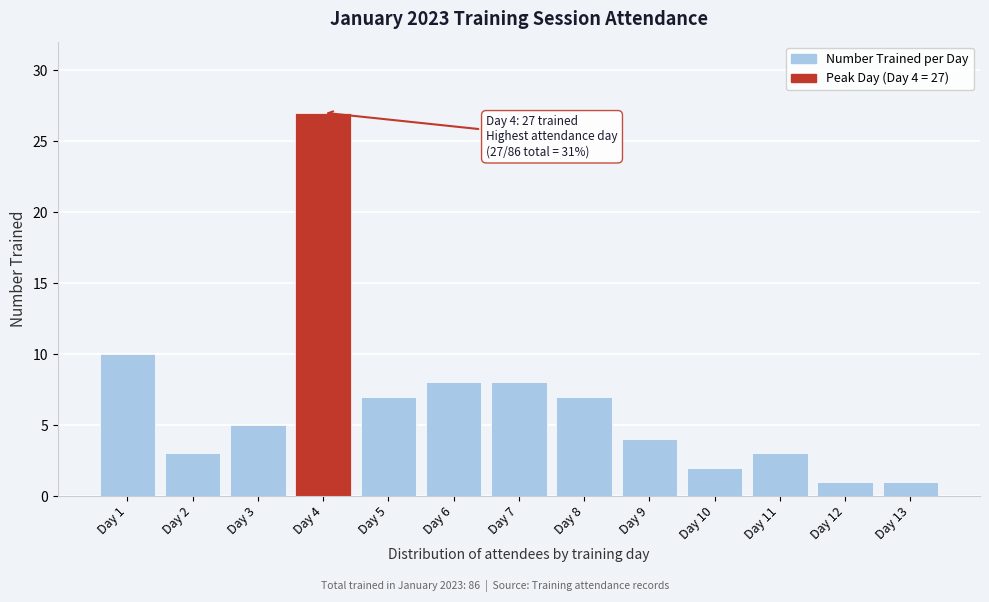

Reading right to left, extract all data points from this chart.

1	1	3	2	4	7	8	8	7	27	5	3	10